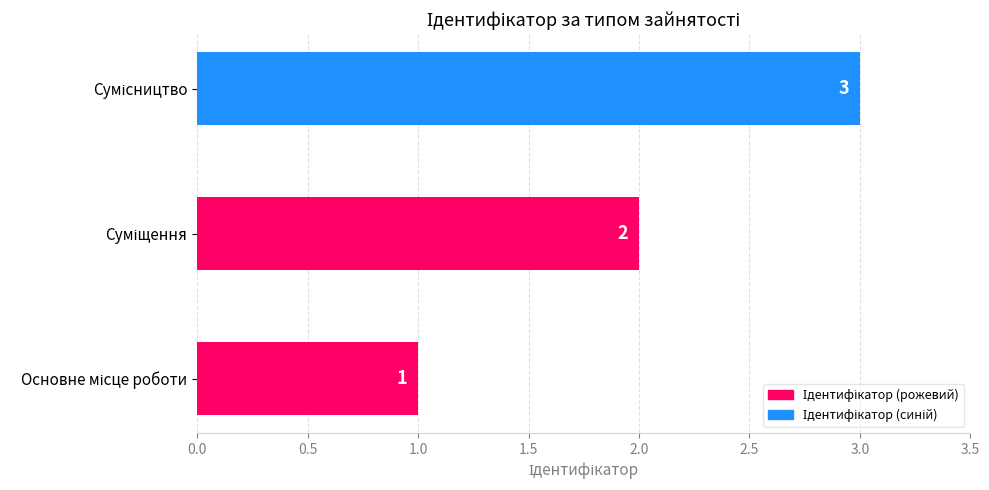

What is the maximum value shown in the chart?

3